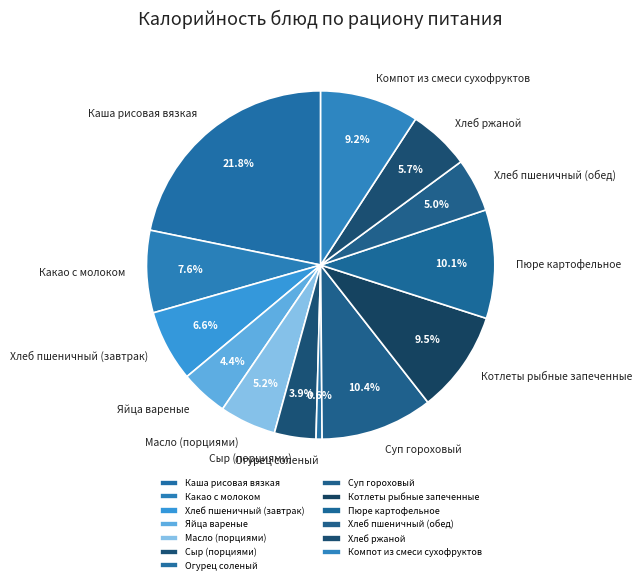

The Сыр (порциями) slice represents 4% of the pie. True or false?

True